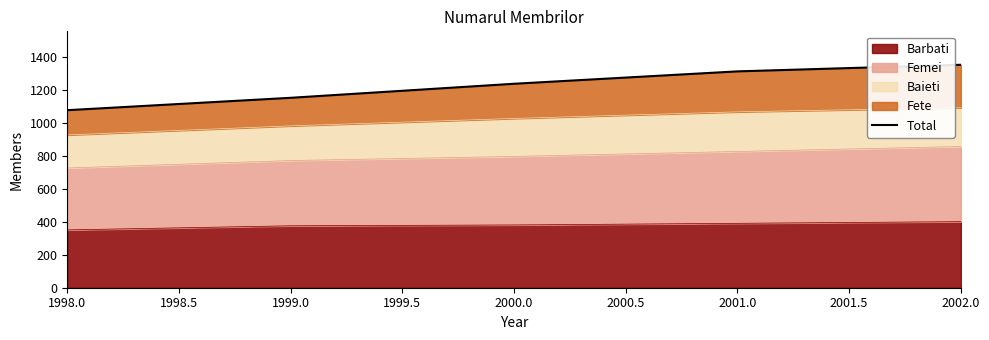

What is the highest value of the Barbati series?

400